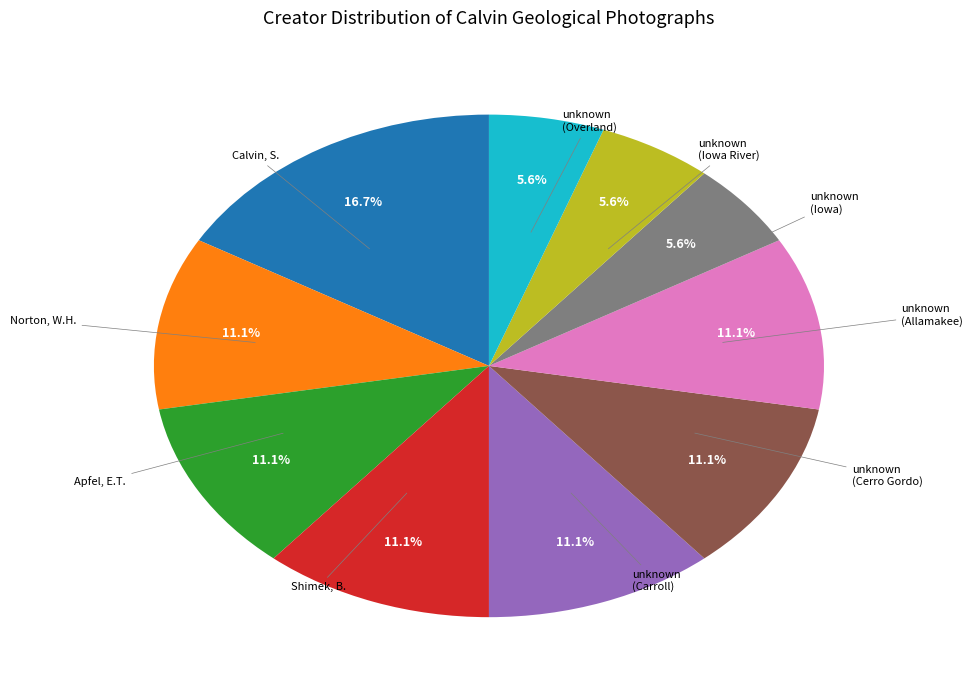

Which slice is the largest?

Calvin, S.